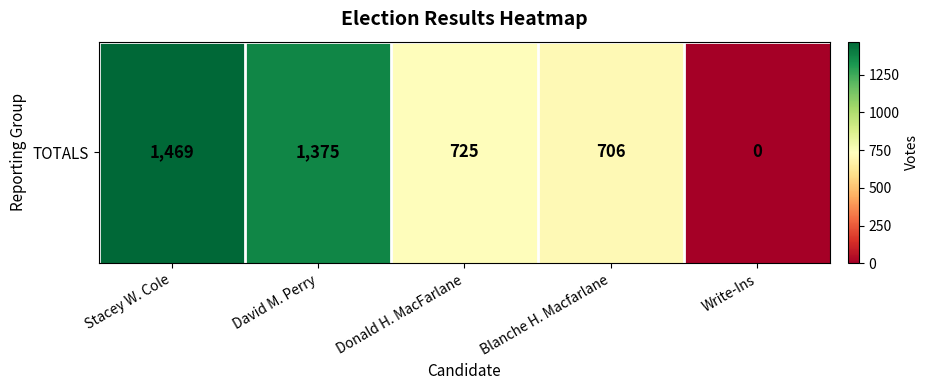

Is it true that the value at Stacey W. Cole is 2289?

False